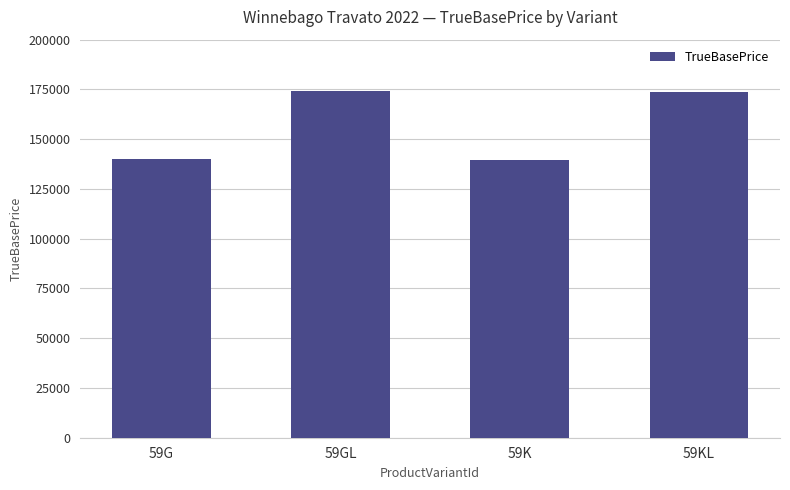

What is the average value?

156775